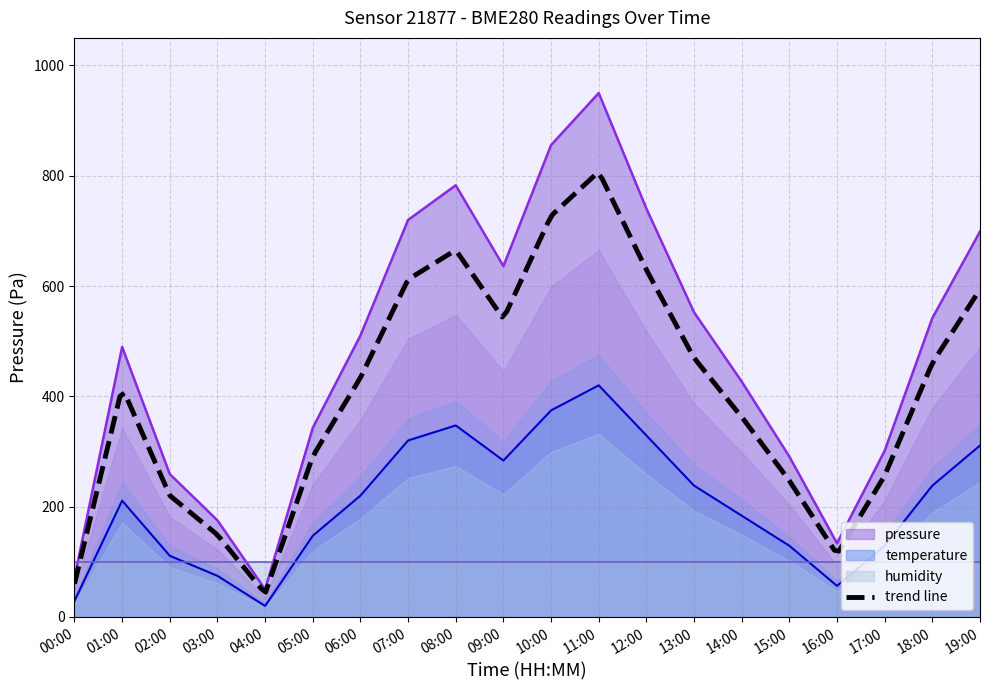

The temperature series shows 420.0 at 11:00. True or false?

True